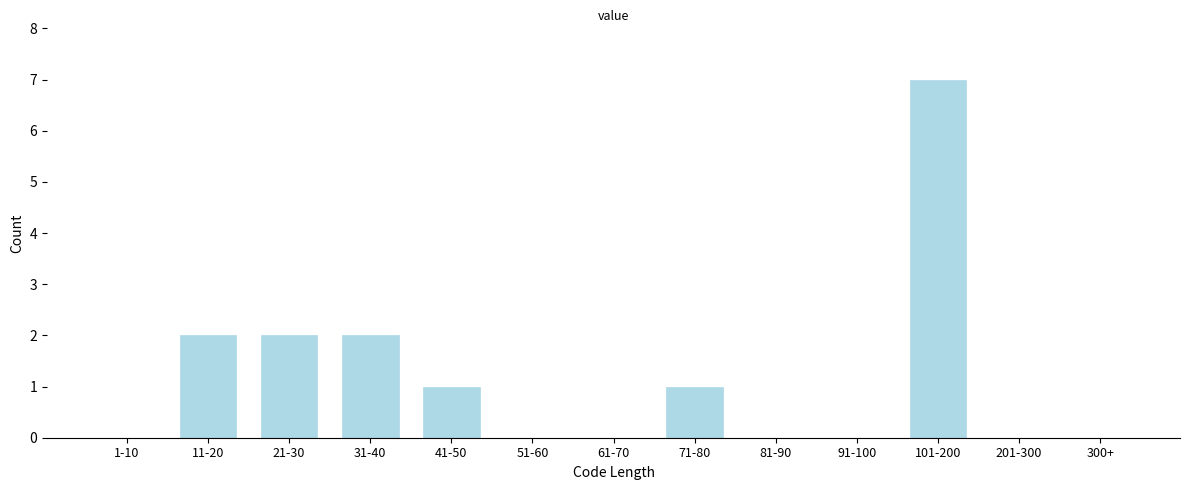

Reading left to right, extract all data points from this chart.

1-10=0	11-20=2	21-30=2	31-40=2	41-50=1	51-60=0	61-70=0	71-80=1	81-90=0	91-100=0	101-200=7	201-300=0	300+=0